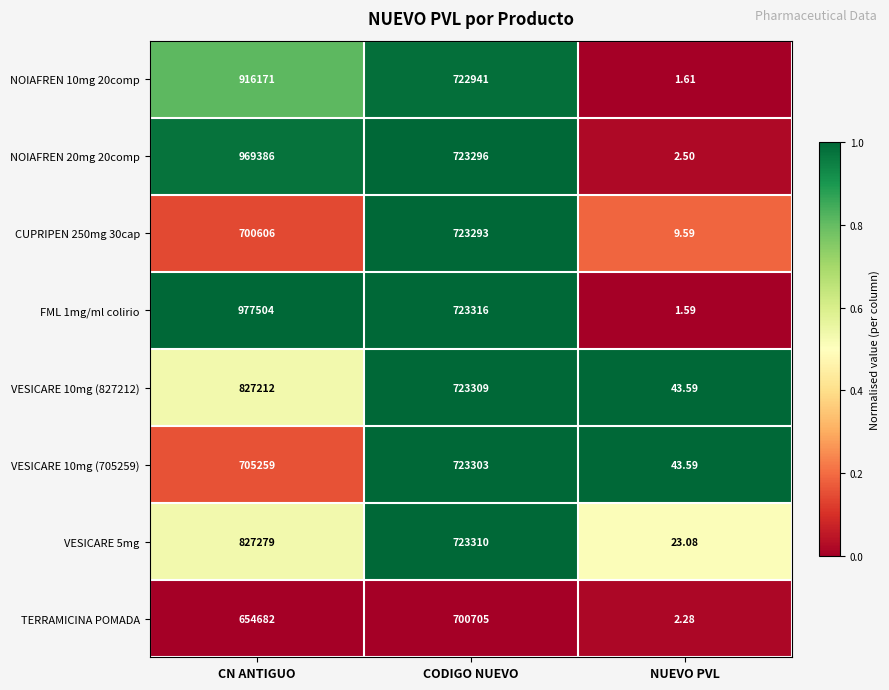

Is the value of VESICARE 10mg (705259) at NUEVO PVL greater than the value of VESICARE 10mg (827212) at CN ANTIGUO?

No